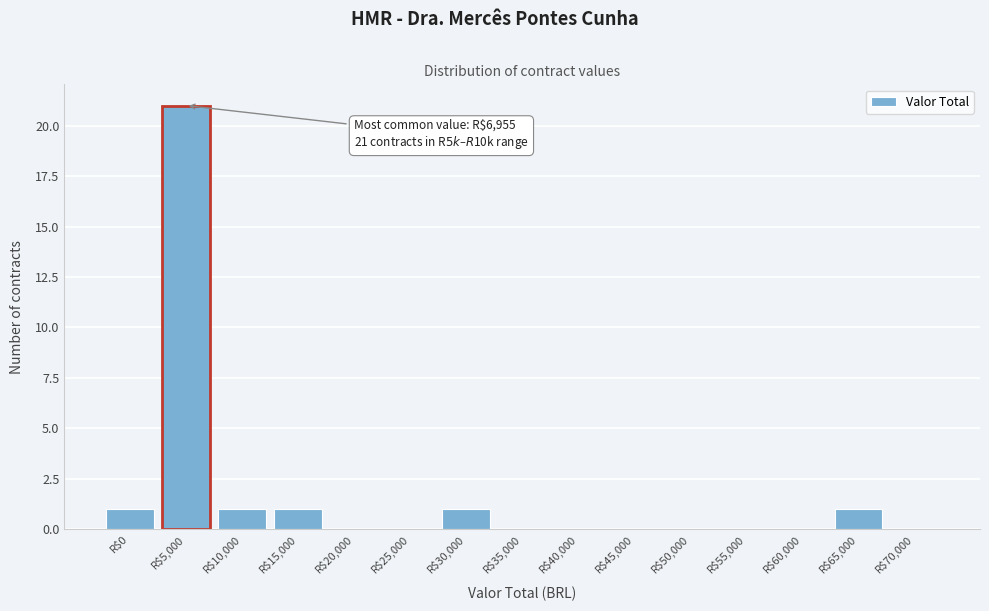

What is the sum of all values?

26